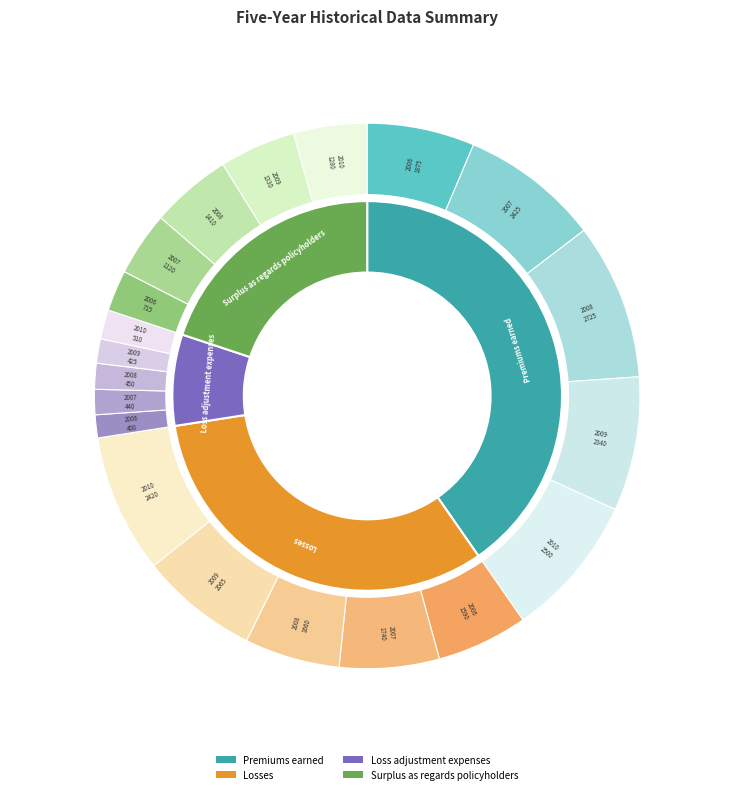

The 2008 slice represents 30% of the pie. True or false?

False